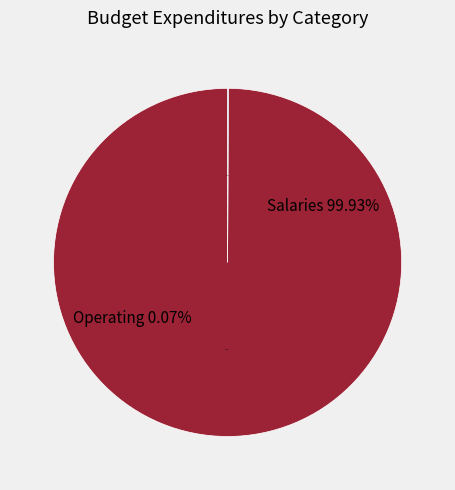

To the nearest percent, what portion does Total Salaries and Benefits represent?

100%